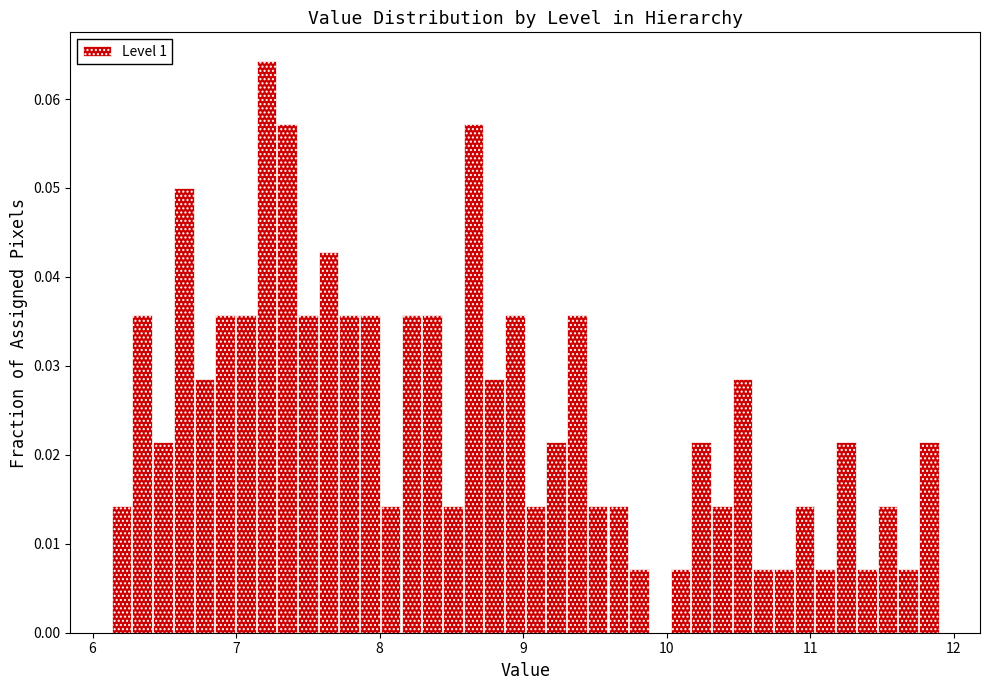

Read against the x-axis, roughly where is the centre of the tallest bar?

7.2